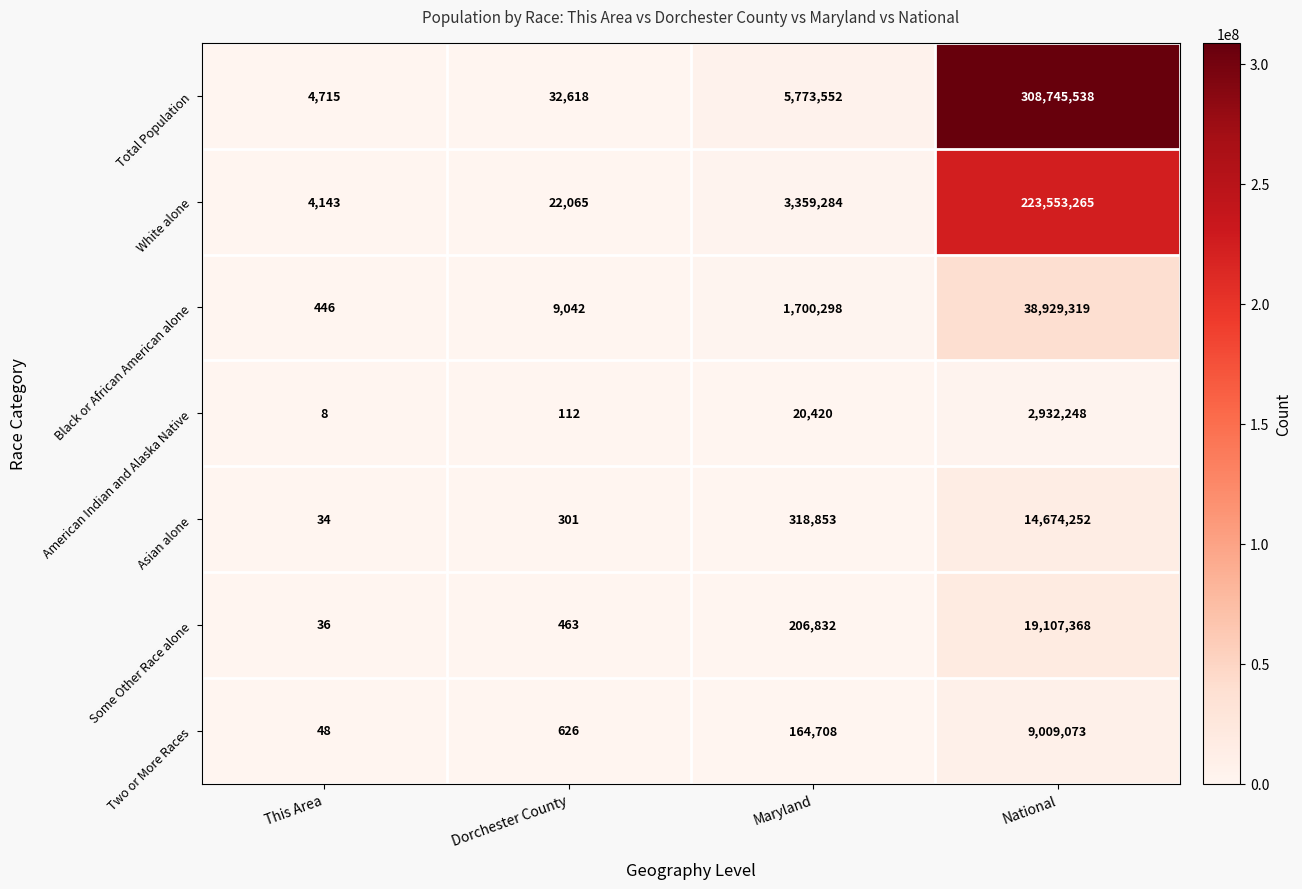

What is the sum of the Total Population values at Dorchester County and Maryland?

5806170